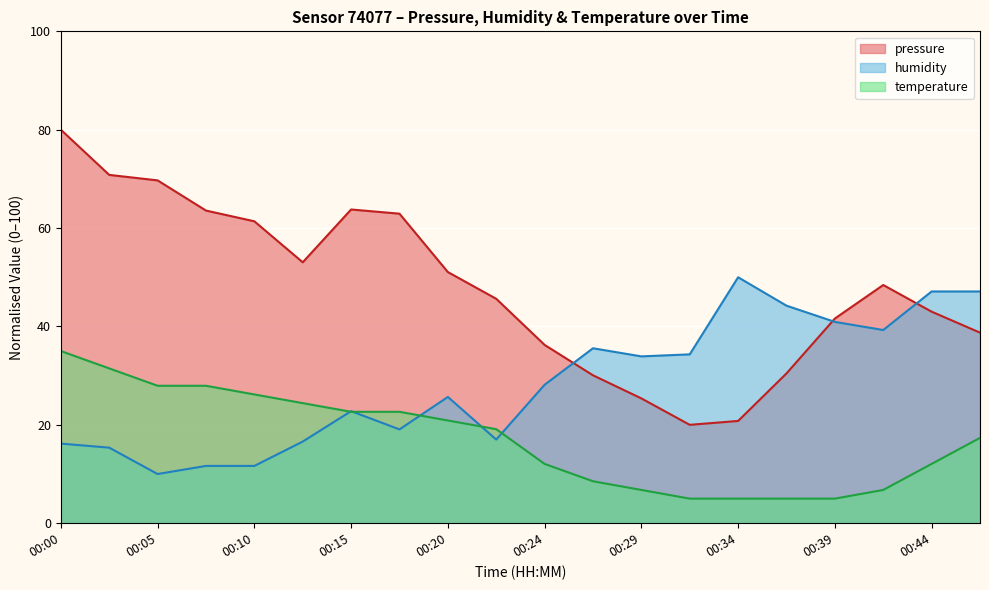

The pressure series shows 36.2 at 00:29. True or false?

False